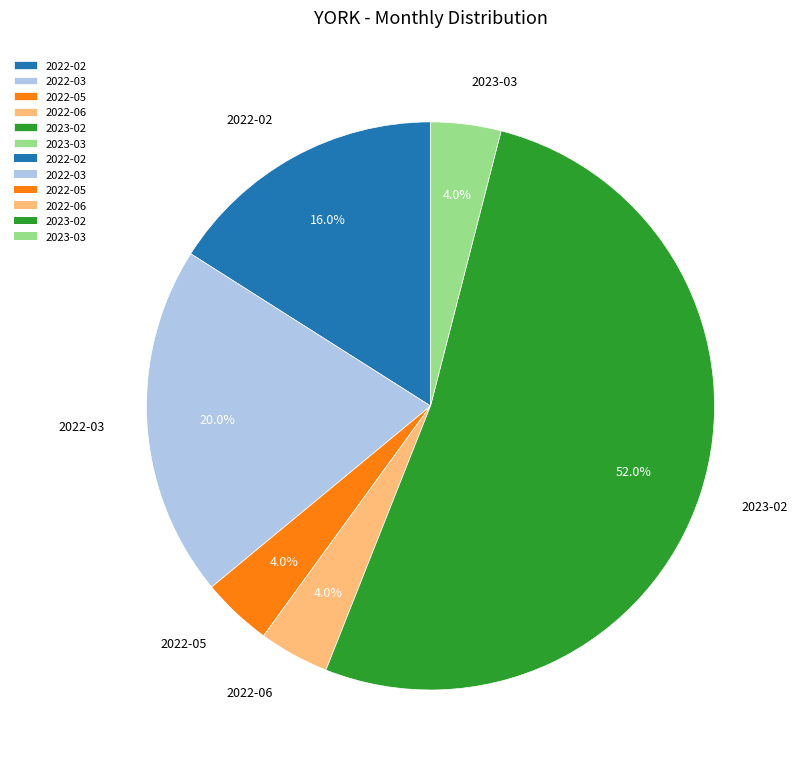

Does any single category account for the majority?

Yes